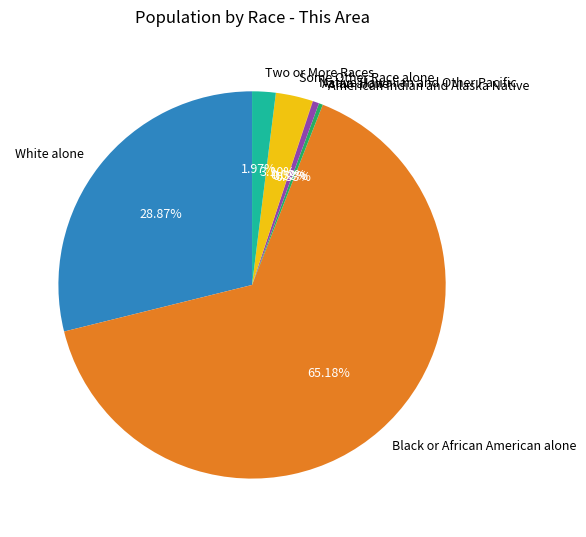

True or false: Asian alone accounts for 11% of the total.

False